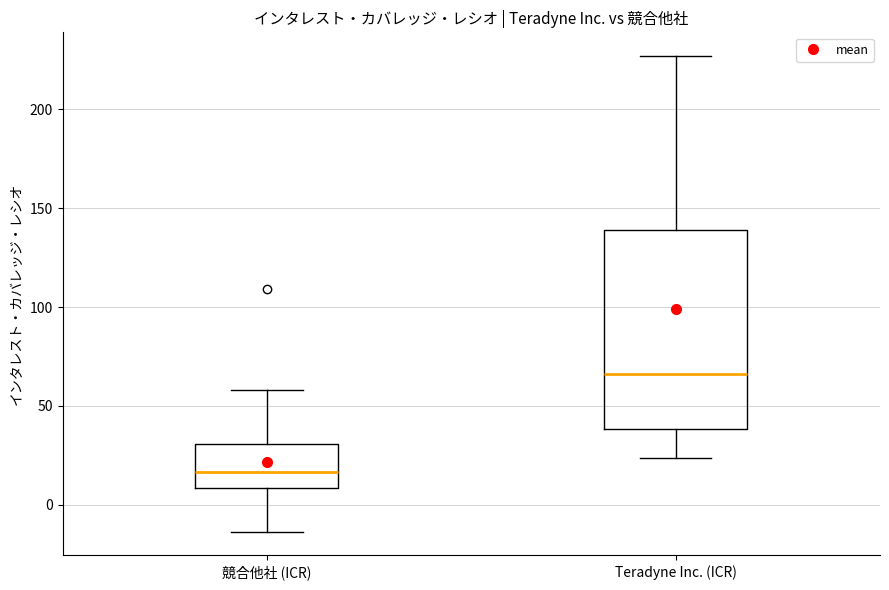

Comparing the boxes themselves (not the whiskers), which one is the tallest?

Teradyne Inc. (ICR)